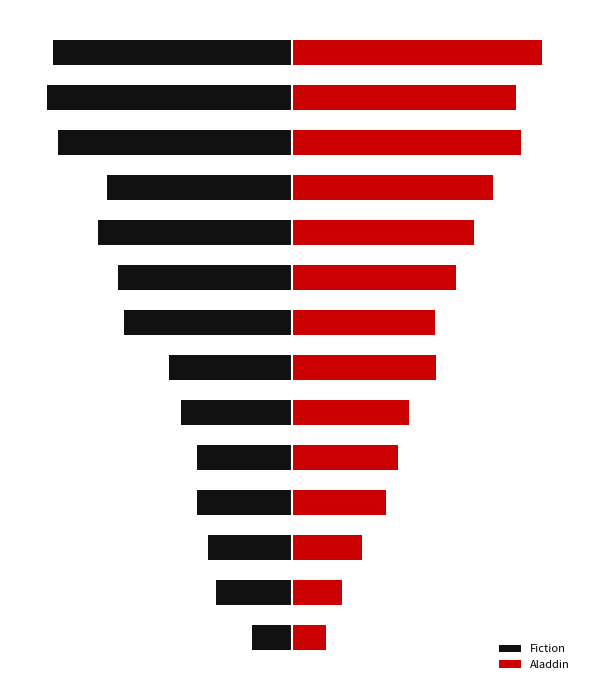

What is the difference between the highest and lowest values at 12?

11.9